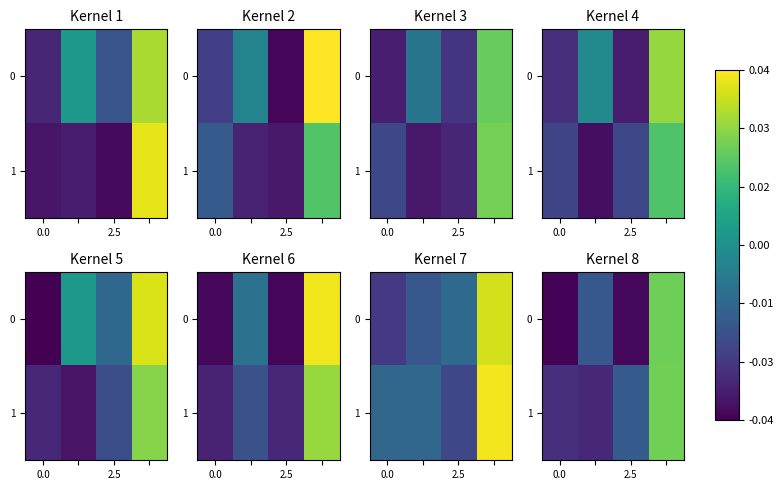

Rank the series by their maximum value, from highest to lowest.

1, 0